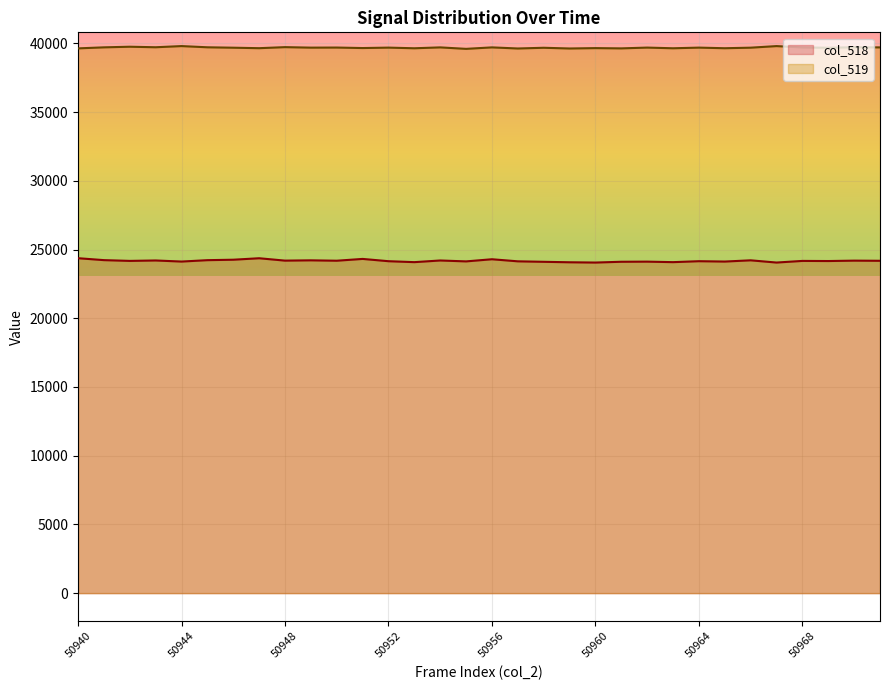

Where does the col_518 series first go above 24171?

50940